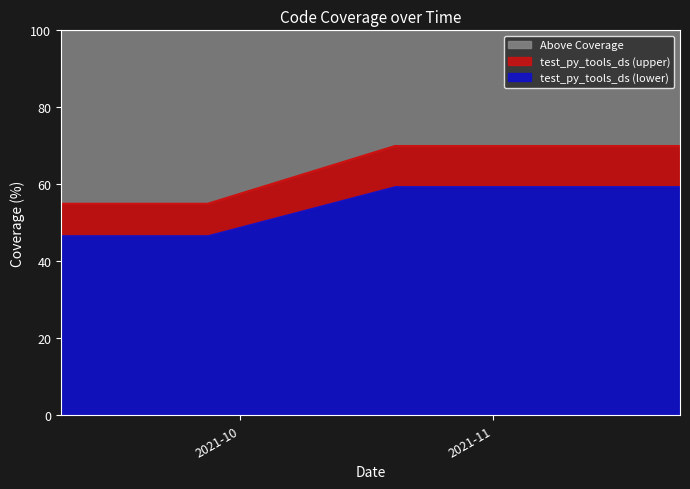

True or false: the data has more than 2 interior local peaks.

False